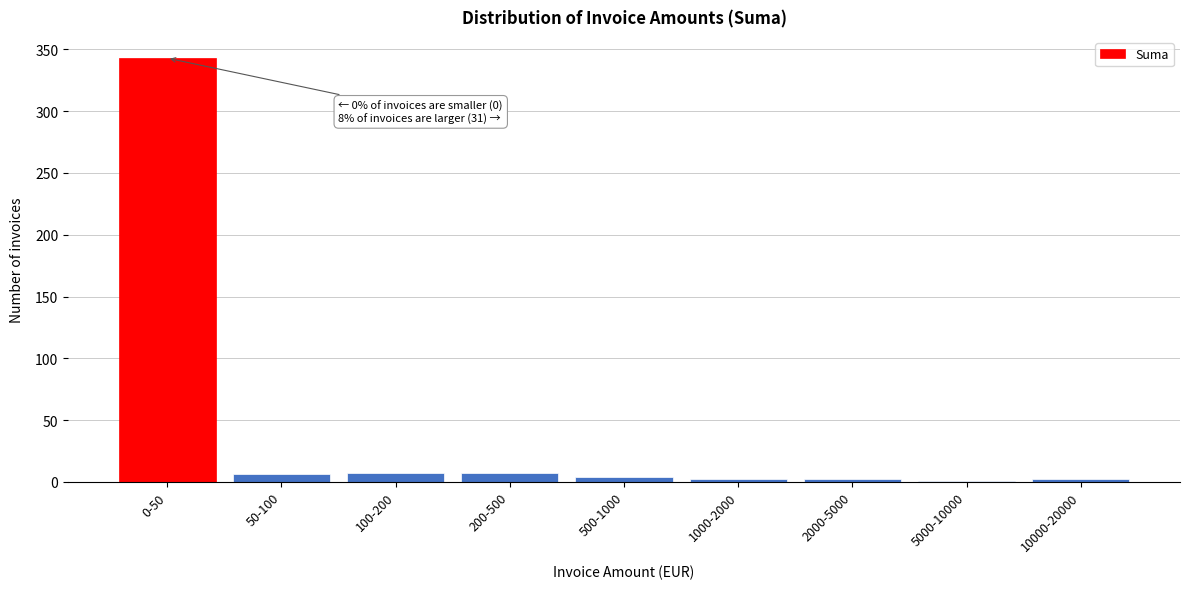

At which category does the chart reach its peak across all series?

0-50